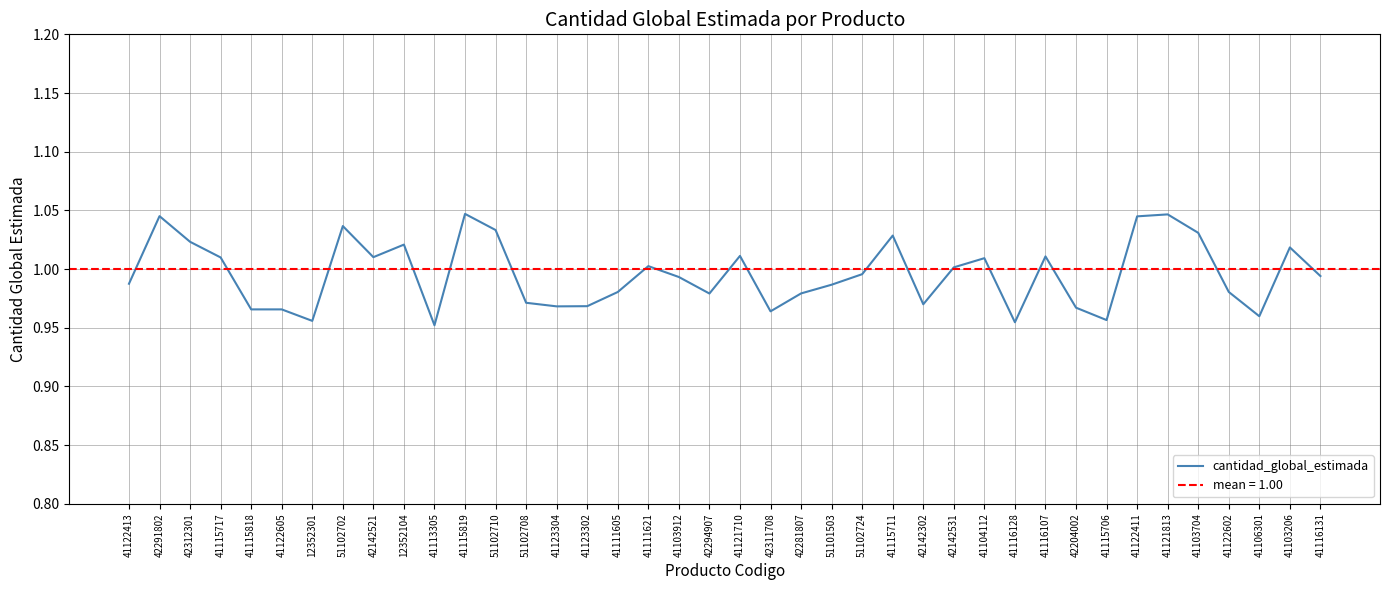

Where is the first local maximum?

42291802